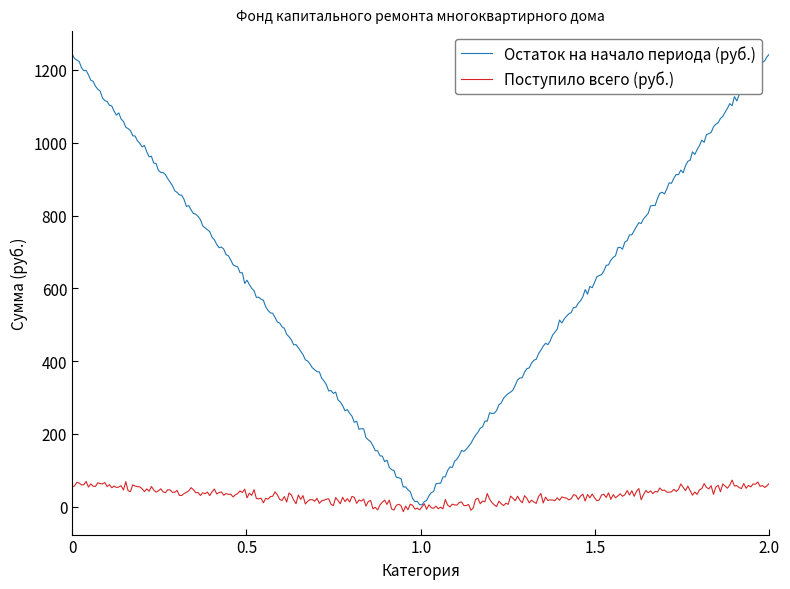

Which series has the largest total across all categories?

Остаток на начало периода (руб.)